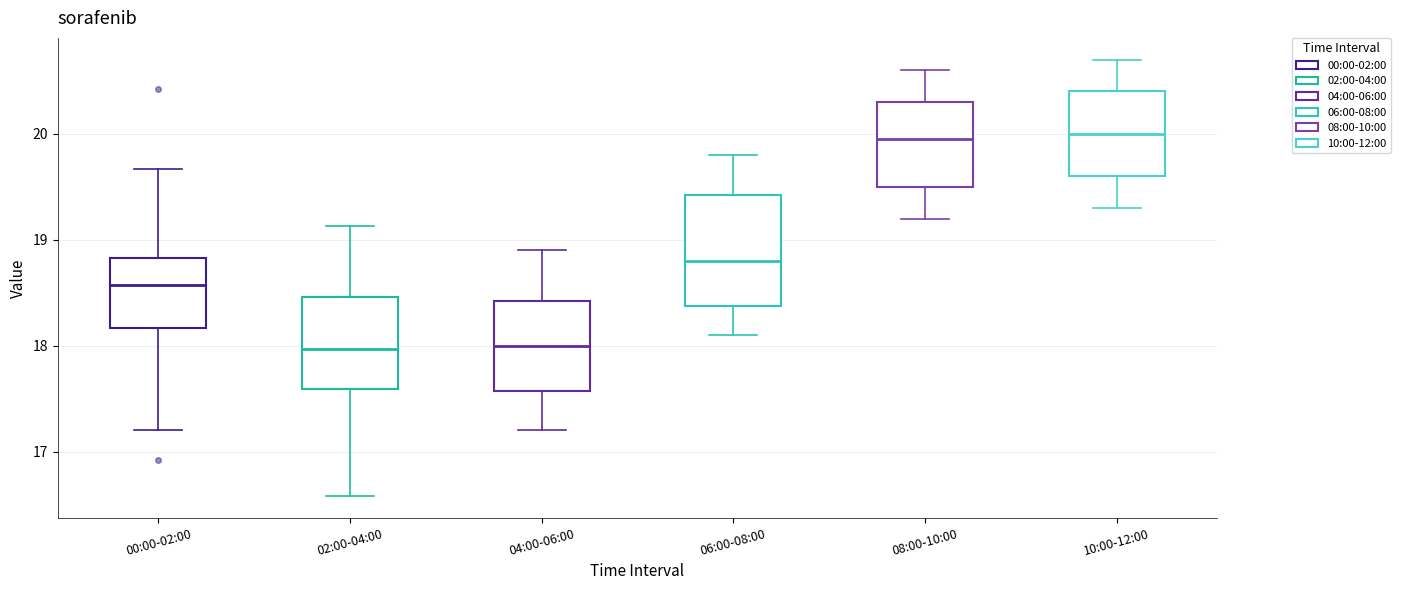

Where does the lower whisker of the box for 00:00-02:00 end on the y-axis? The values are not printed on the chart, so give them approximately, as read against the axis.

17.2